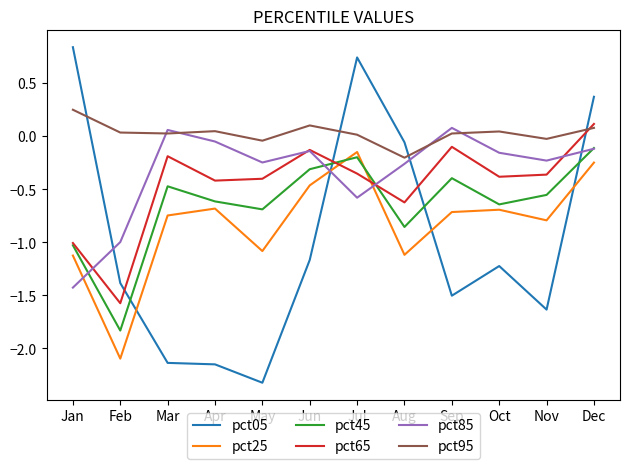

True or false: pct85 has a value of -1.4 at Feb.

False